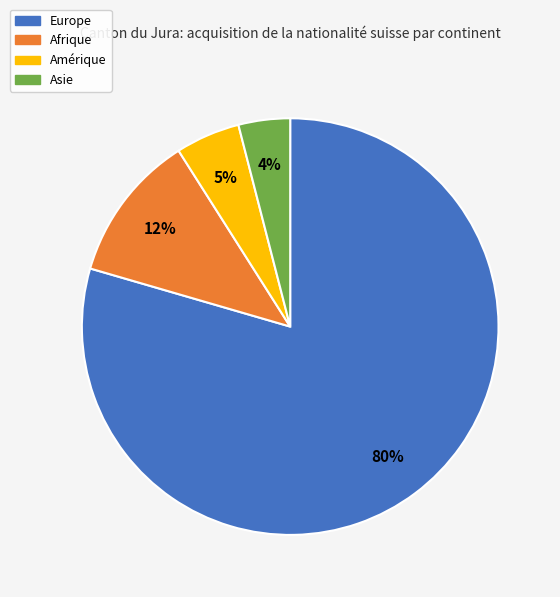

How many slices are in this pie chart?

4